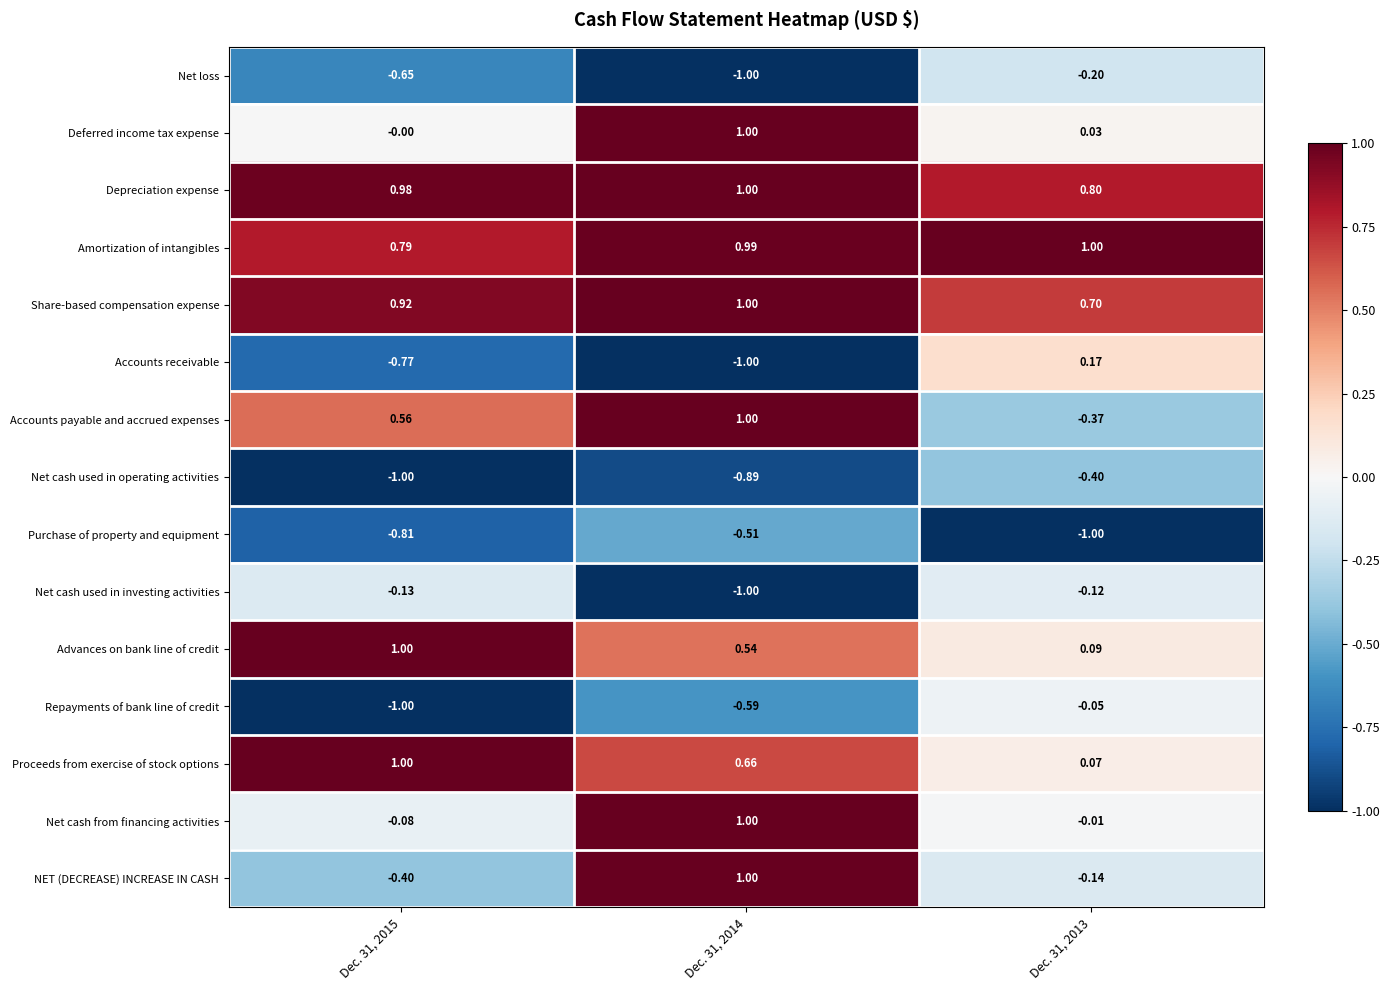

Rank the series at Dec. 31, 2013 from lowest to highest value.

Purchase of property and equipment, Net cash used in operating activities, Accounts payable and accrued expenses, Net loss, NET (DECREASE) INCREASE IN CASH, Net cash used in investing activities, Repayments of bank line of credit, Net cash from financing activities, Deferred income tax expense, Proceeds from exercise of stock options, Advances on bank line of credit, Accounts receivable, Share-based compensation expense, Depreciation expense, Amortization of intangibles